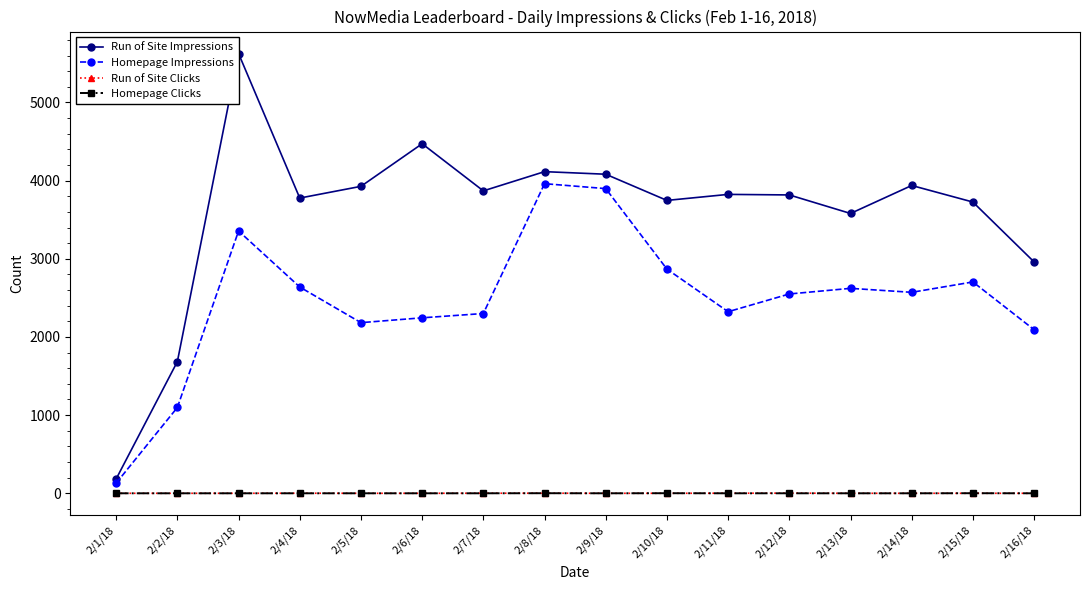

At which label does Run of Site Clicks reach its peak?

2/12/18